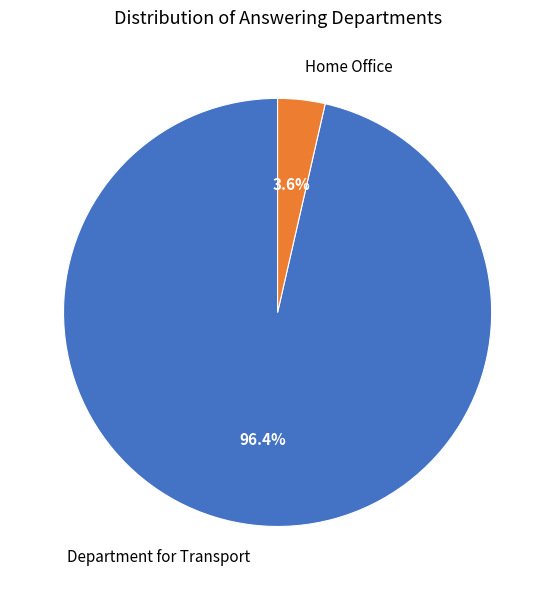

How many segments does this pie chart have?

2